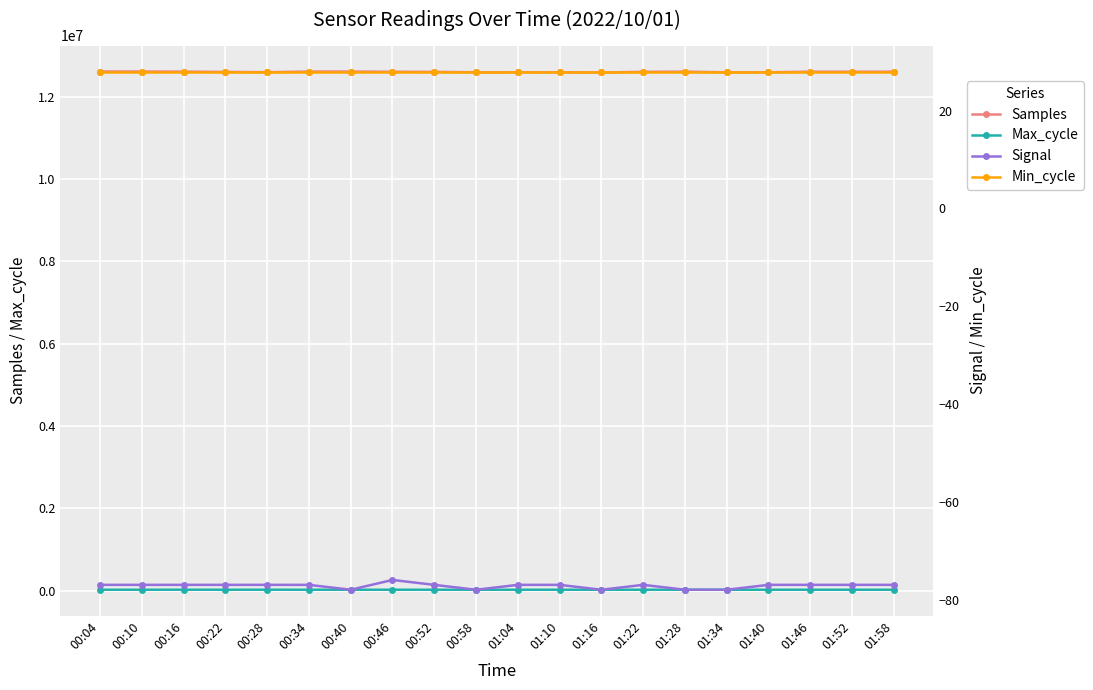

Between 00:46 and 00:22, which is larger?

00:46